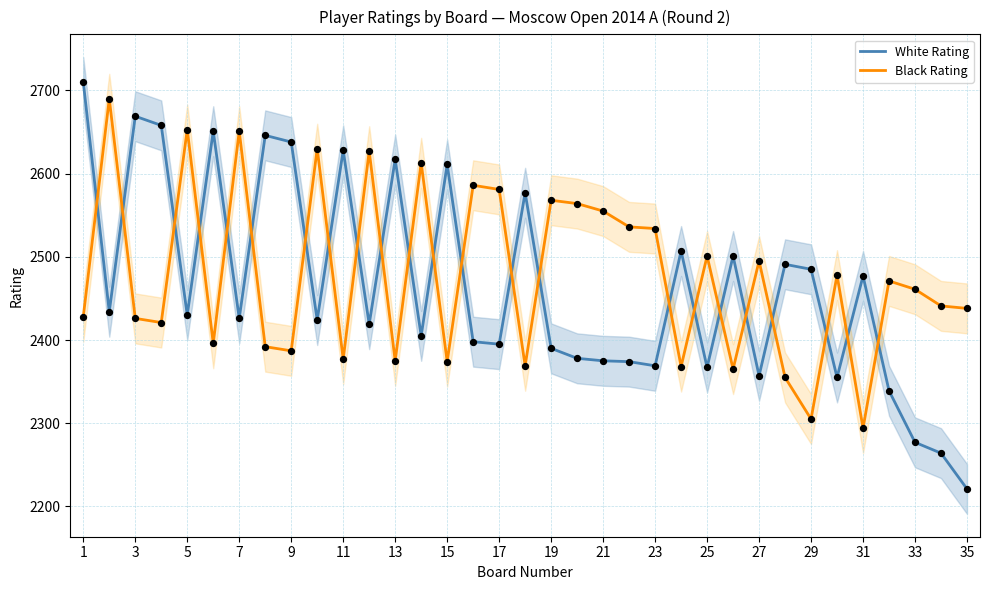

Is the value of White Rating at 3 greater than the value of Black Rating at 19?

Yes